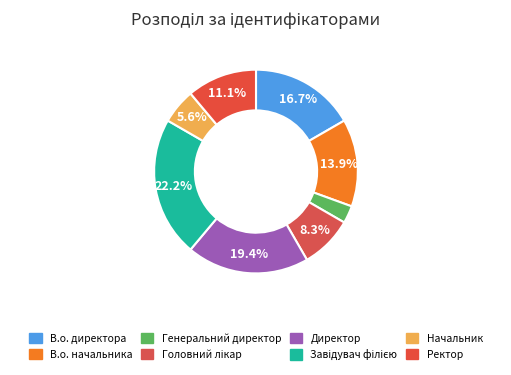

How many segments does this pie chart have?

8